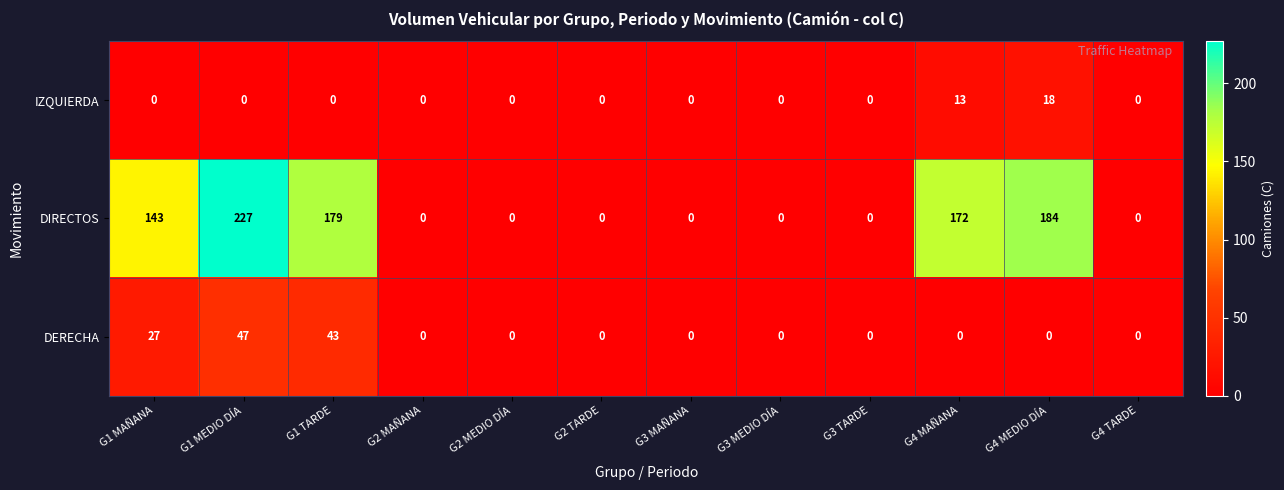

The value of IZQUIERDA at G3 TARDE is -7. True or false?

False